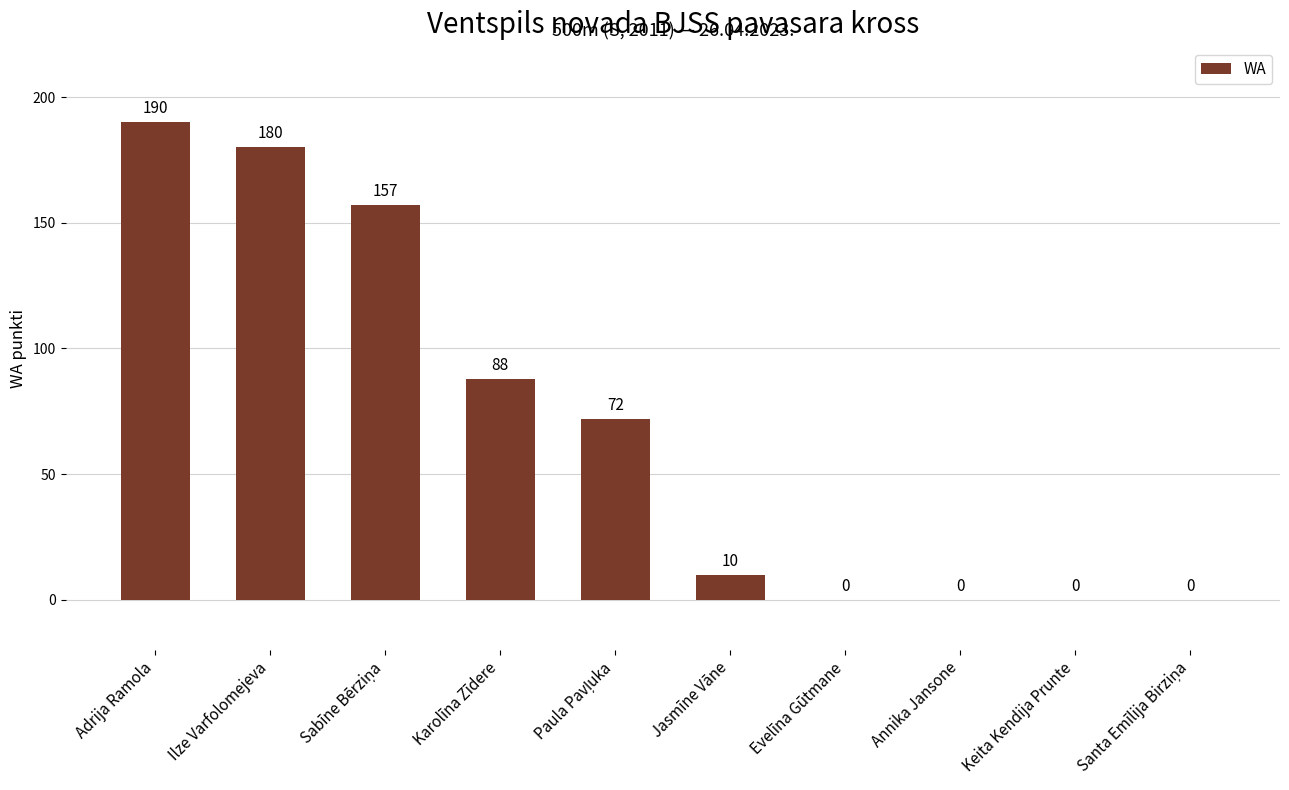

Count the number of data series in this chart.

1